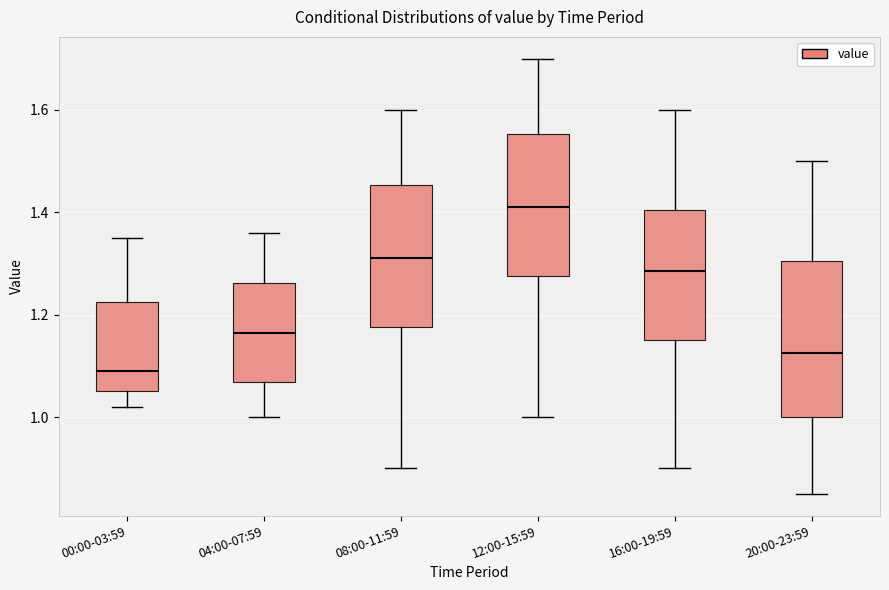

Comparing the boxes themselves (not the whiskers), which one is the tallest?

20:00-23:59